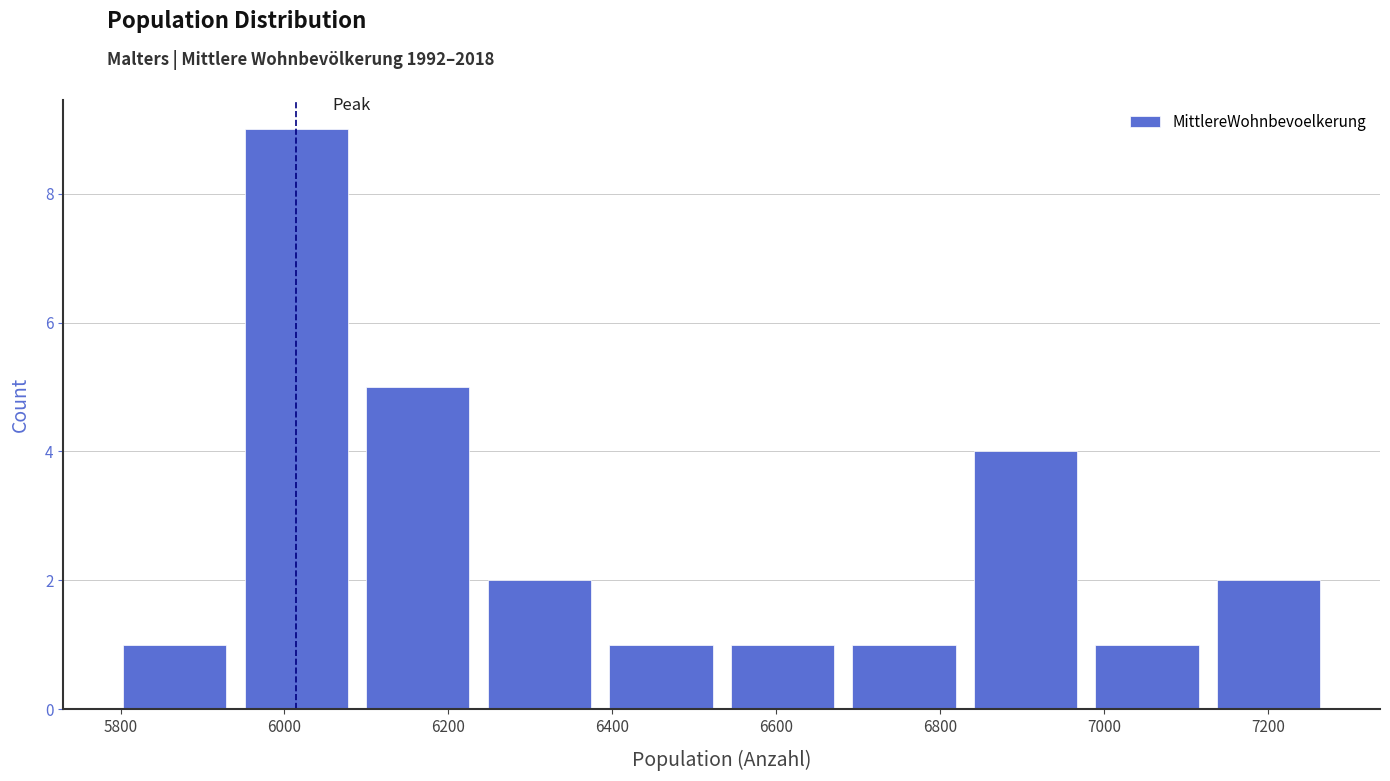

Over which range of the x-axis is the bar tallest?

5940 to 6080